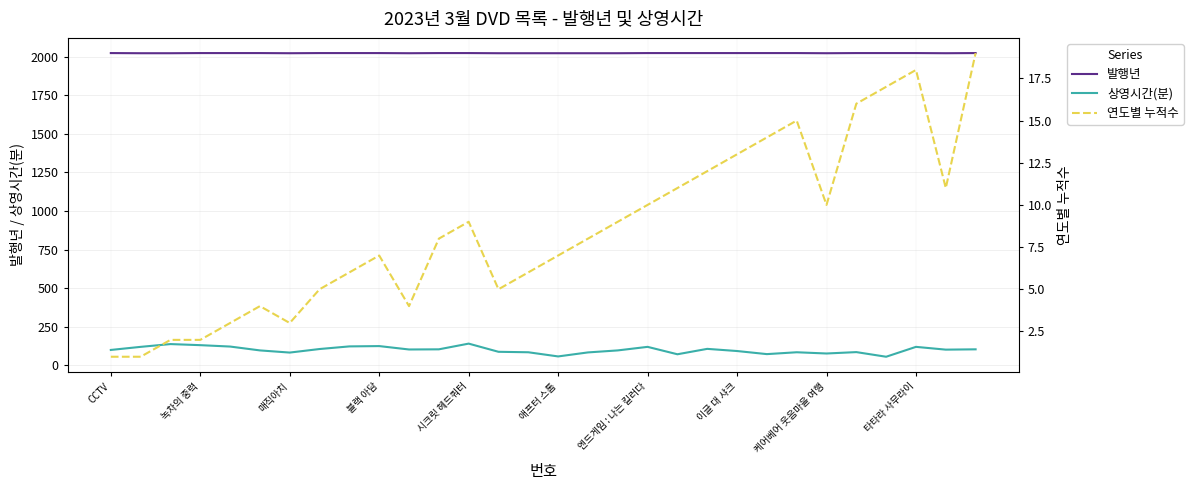

Which category has the lowest value across all series?

CCTV